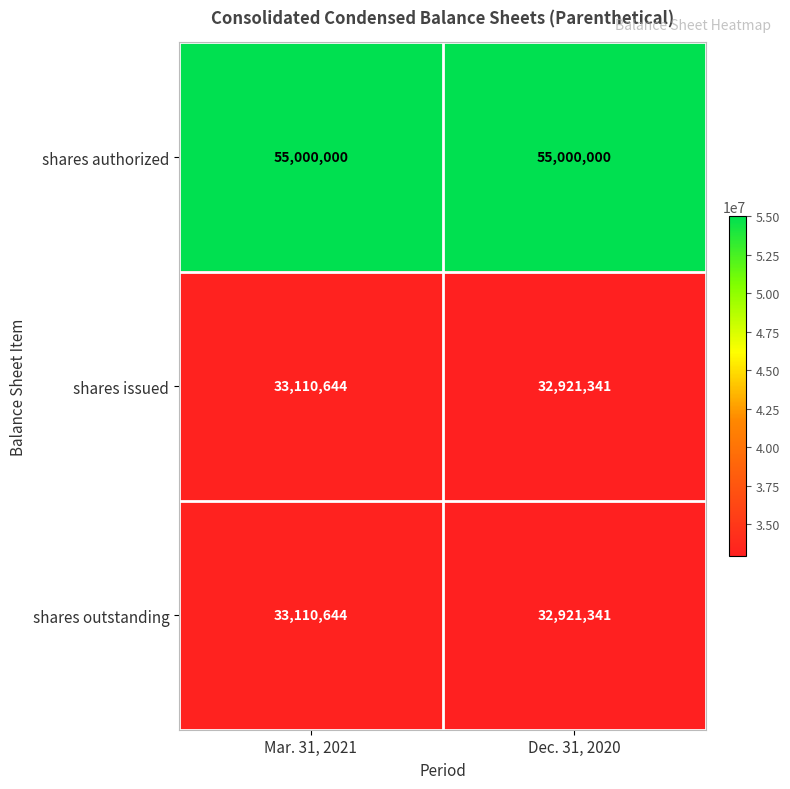

At which label does shares issued reach its minimum?

Dec. 31, 2020